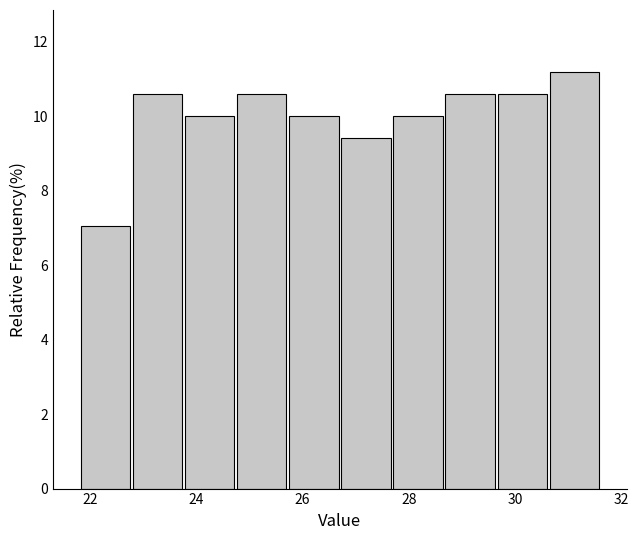

Over which range of the x-axis is the bar tallest?

30.62 to 31.60